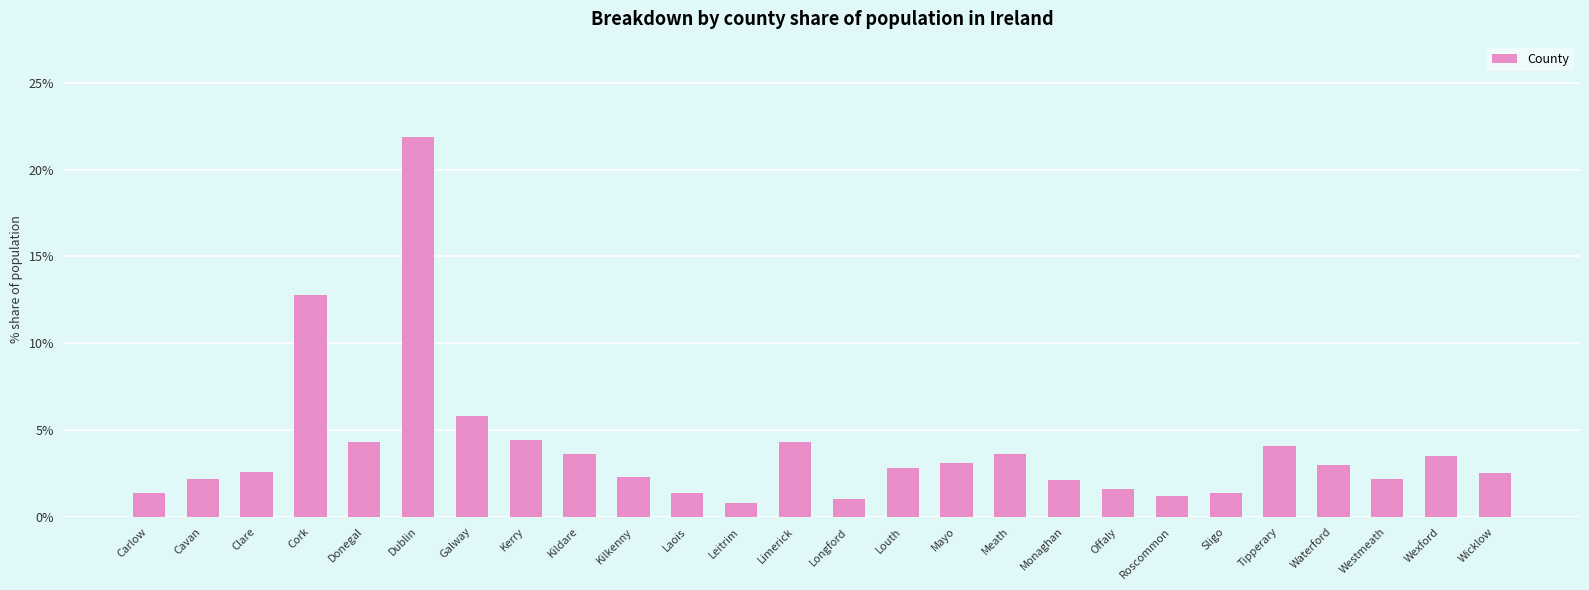

At which label does the data first exceed 2?

Cavan